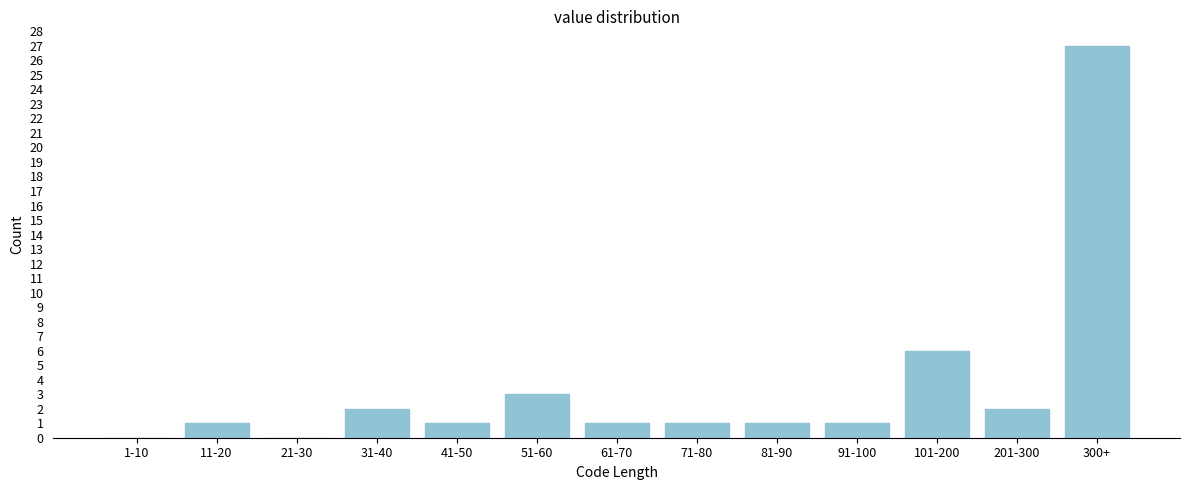

Reading right to left, what are all the values shown in this chart?

300+=27	201-300=2	101-200=6	91-100=1	81-90=1	71-80=1	61-70=1	51-60=3	41-50=1	31-40=2	21-30=0	11-20=1	1-10=0